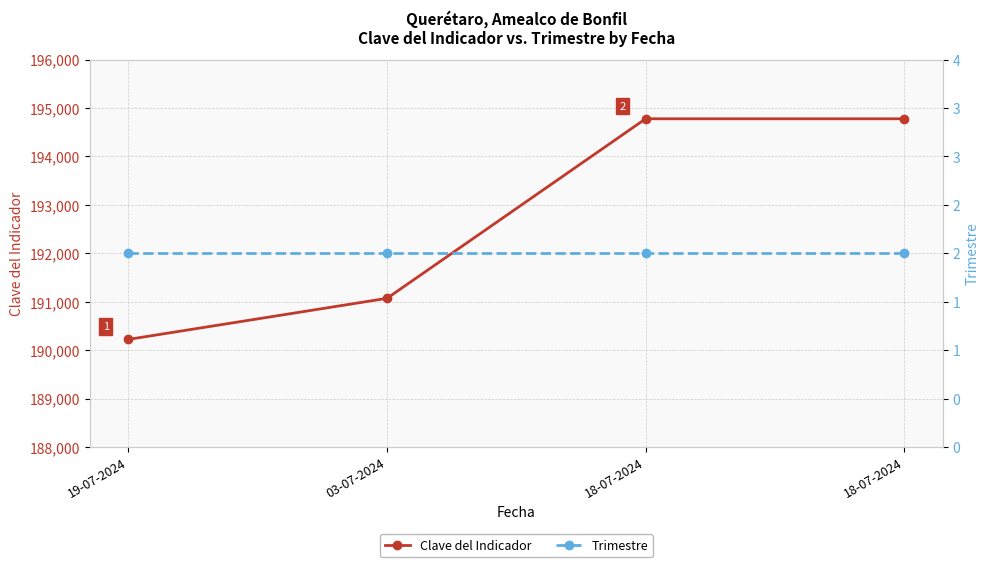

Between 18-07-2024 and 18-07-2024, which is larger?

18-07-2024